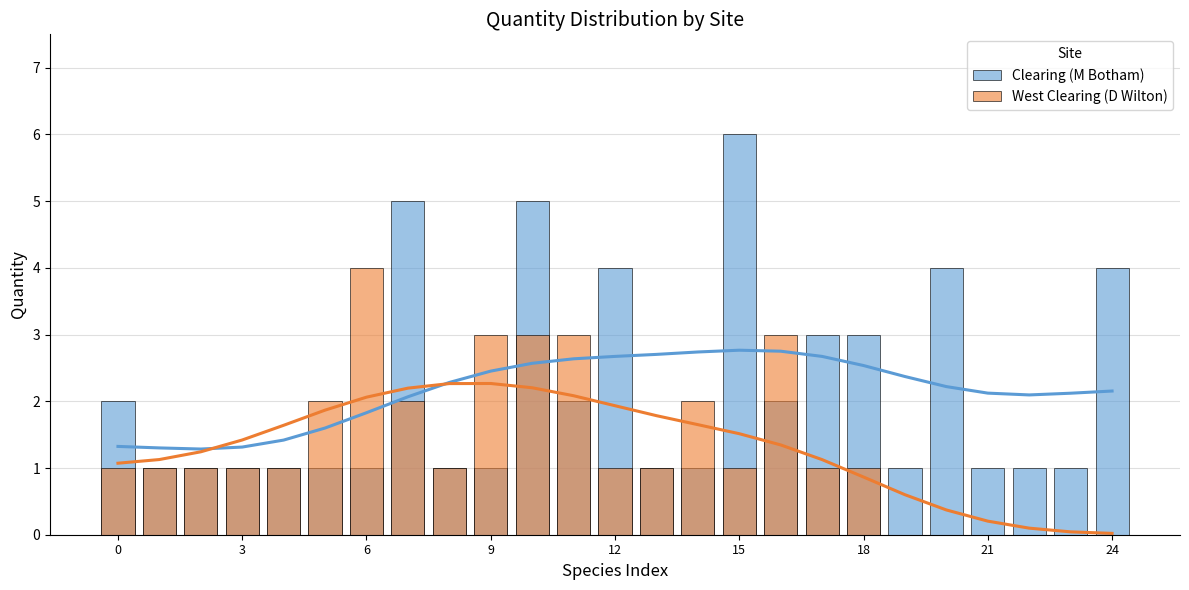

How many bars are there in each group?

2